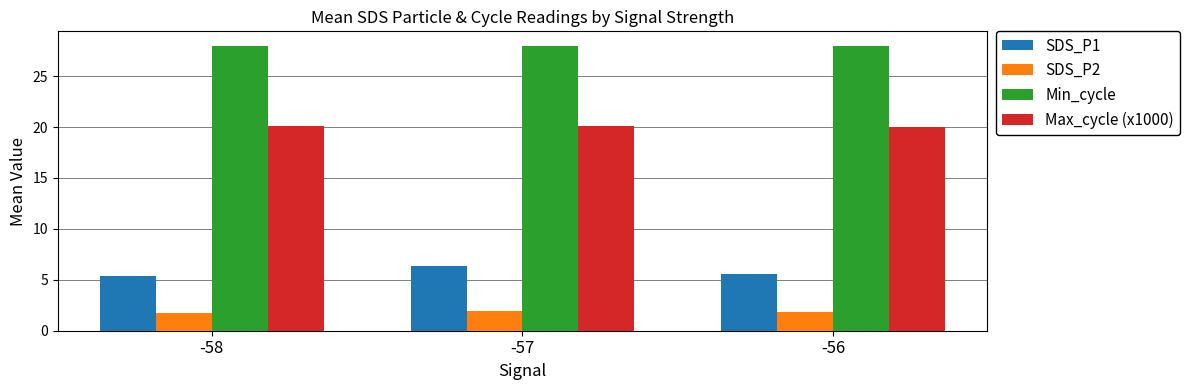

What is the value of the Max_cycle (x1000) bar at the 2nd from the left?

20.1